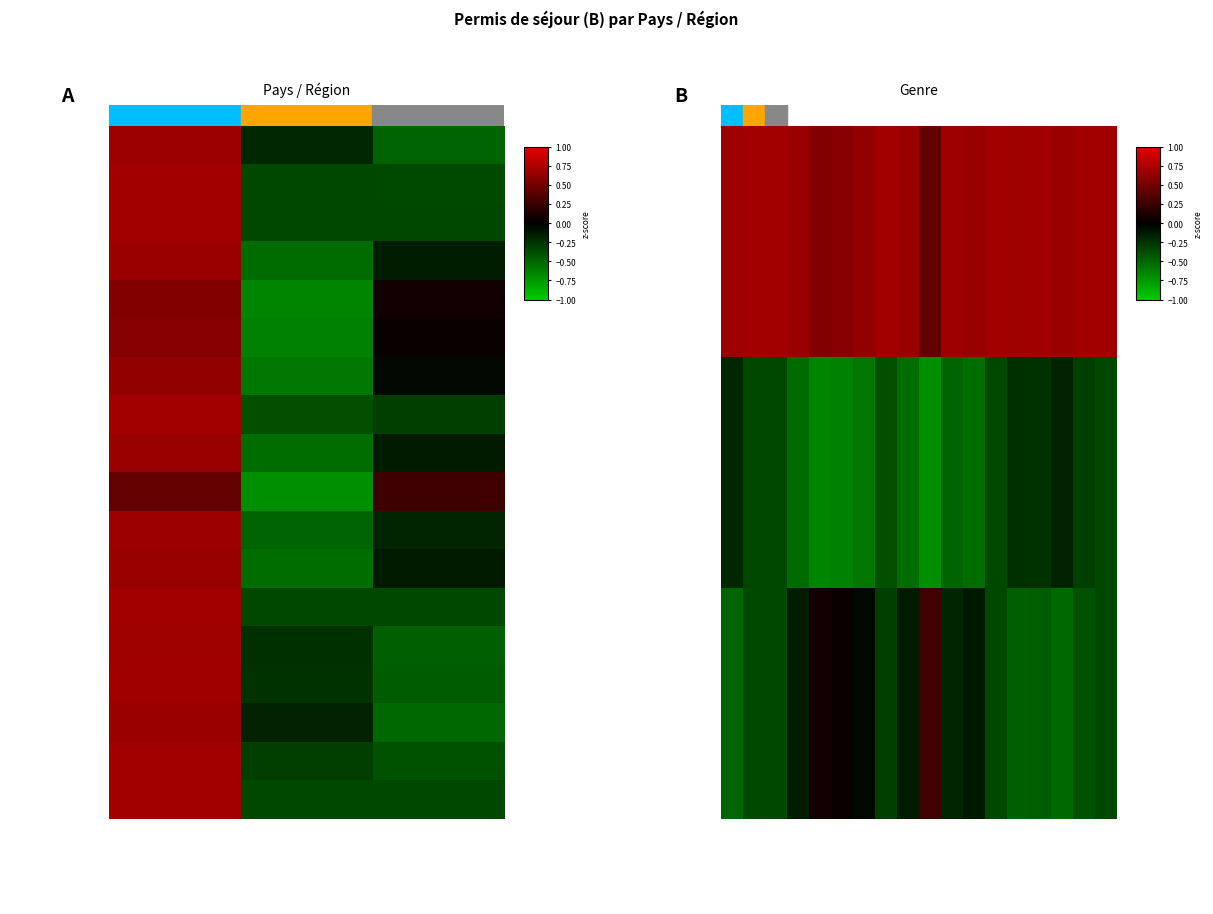

What is the total value across all series at Femmes (B)?

-7.6